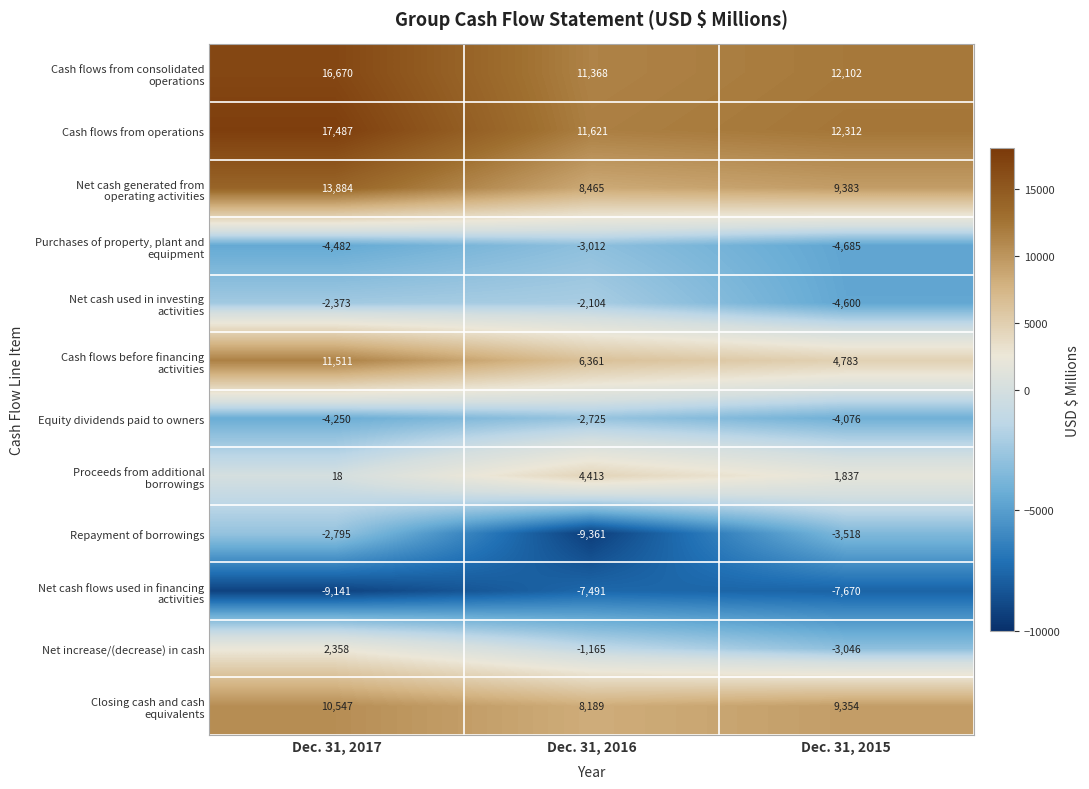

At how many categories does at least one series exceed 8531?

3